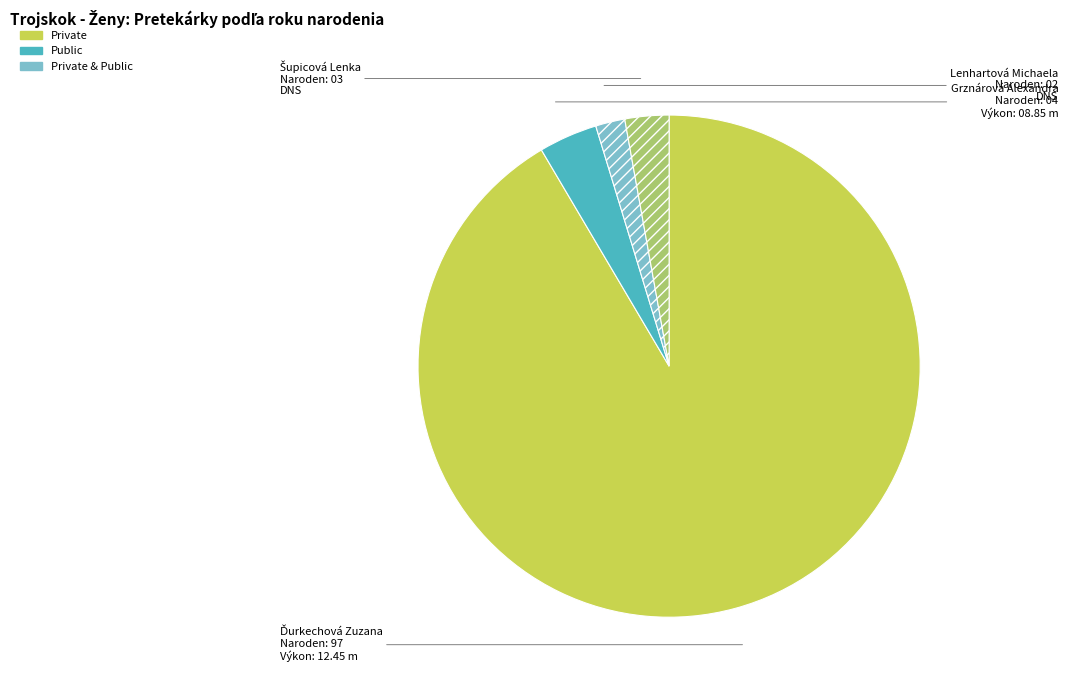

Is there any slice that represents more than half of the pie?

Yes